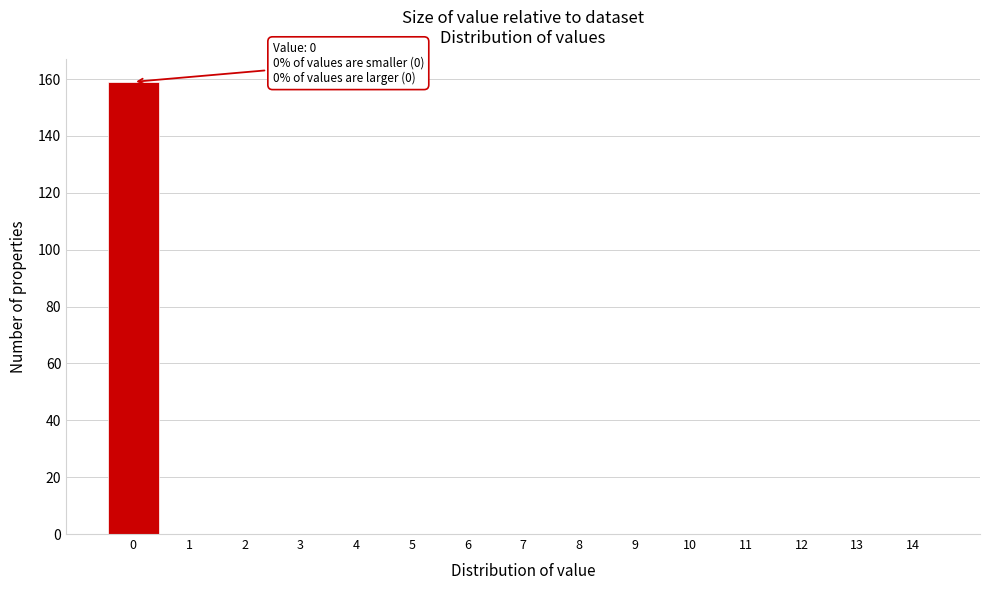

Which range on the x-axis has the tallest bar?

-0.5 to 0.5